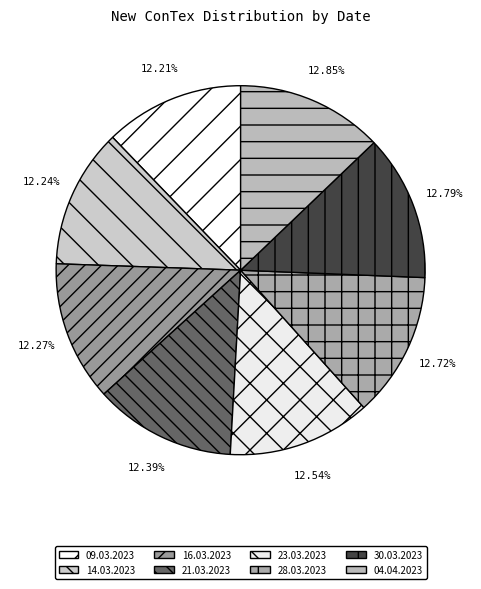

How many slices are in this pie chart?

8